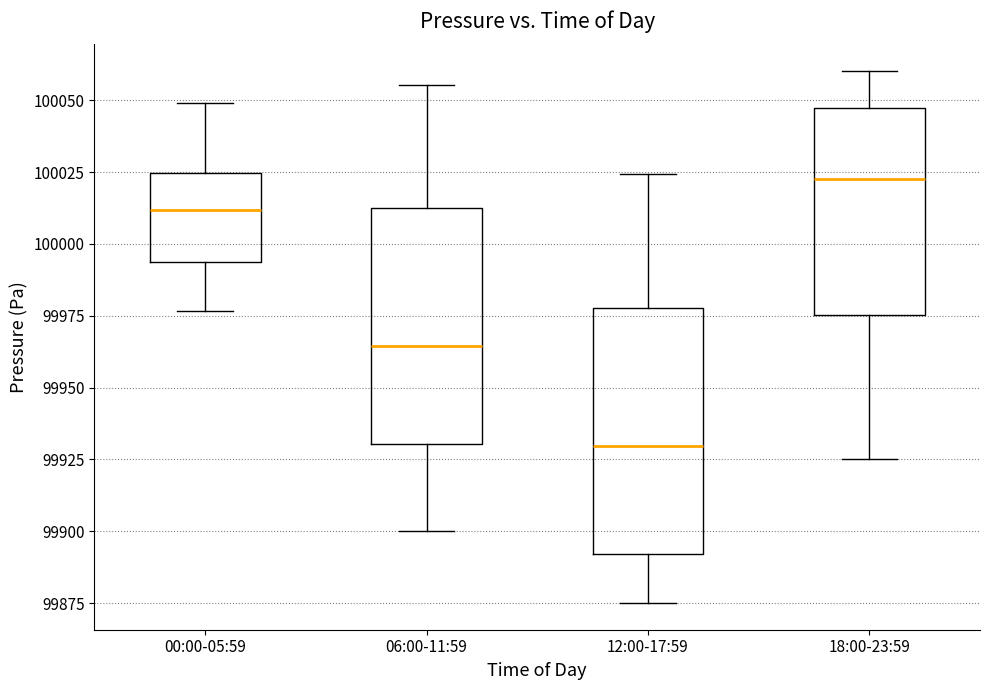

Which box's median line is the highest?

18:00-23:59